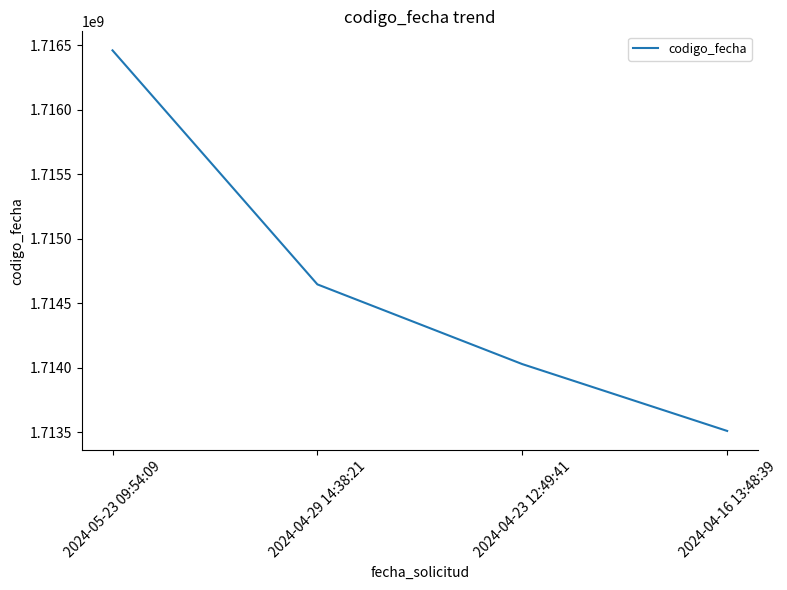

What is the average value?

1714661595